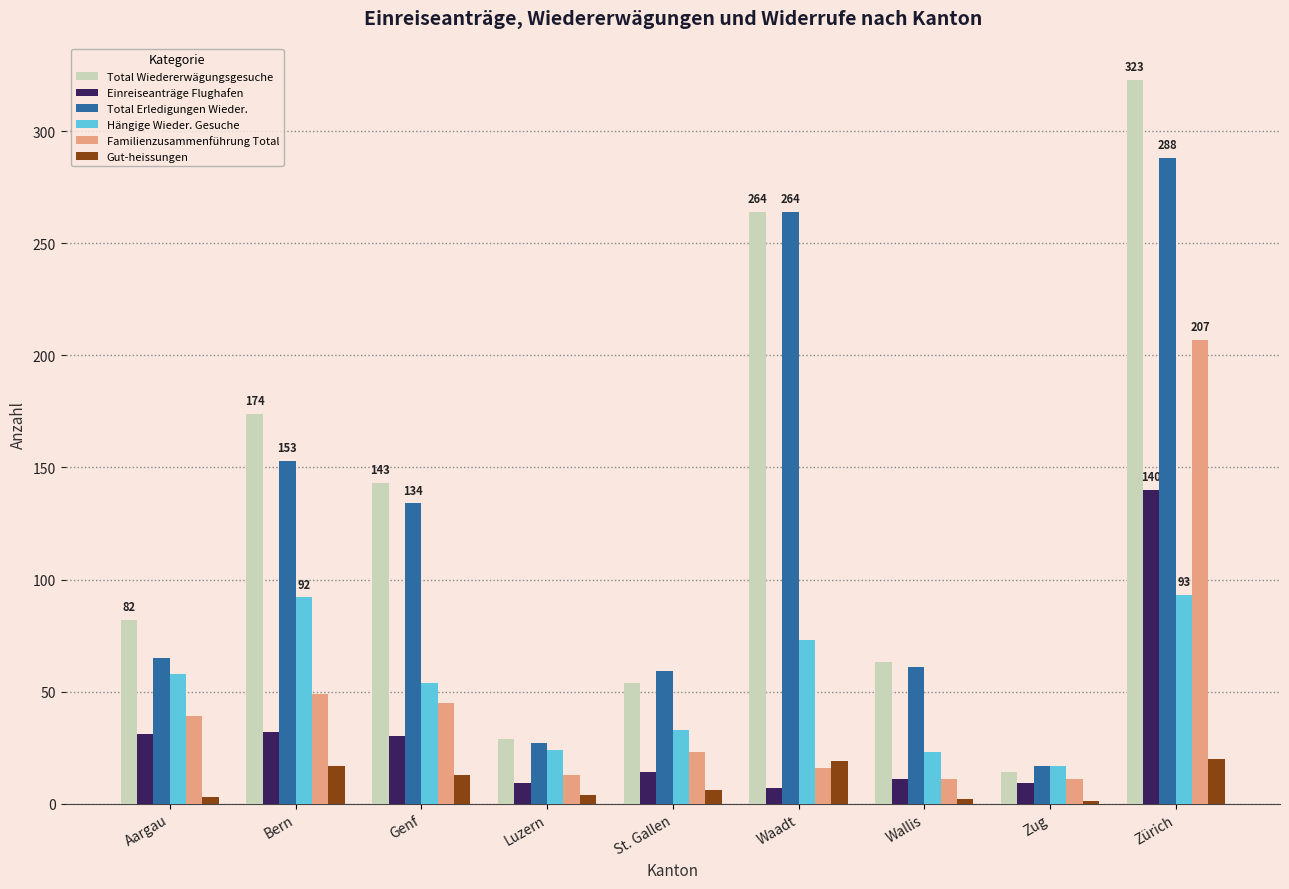

Which series changed the most between Genf and Zug?

Total Wiedererwägungsgesuche